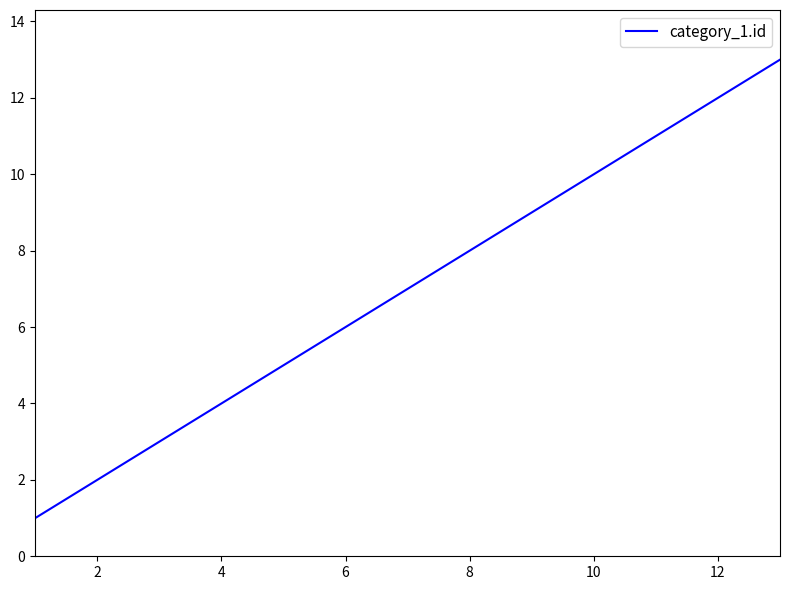

What is the maximum value shown in the chart?

13